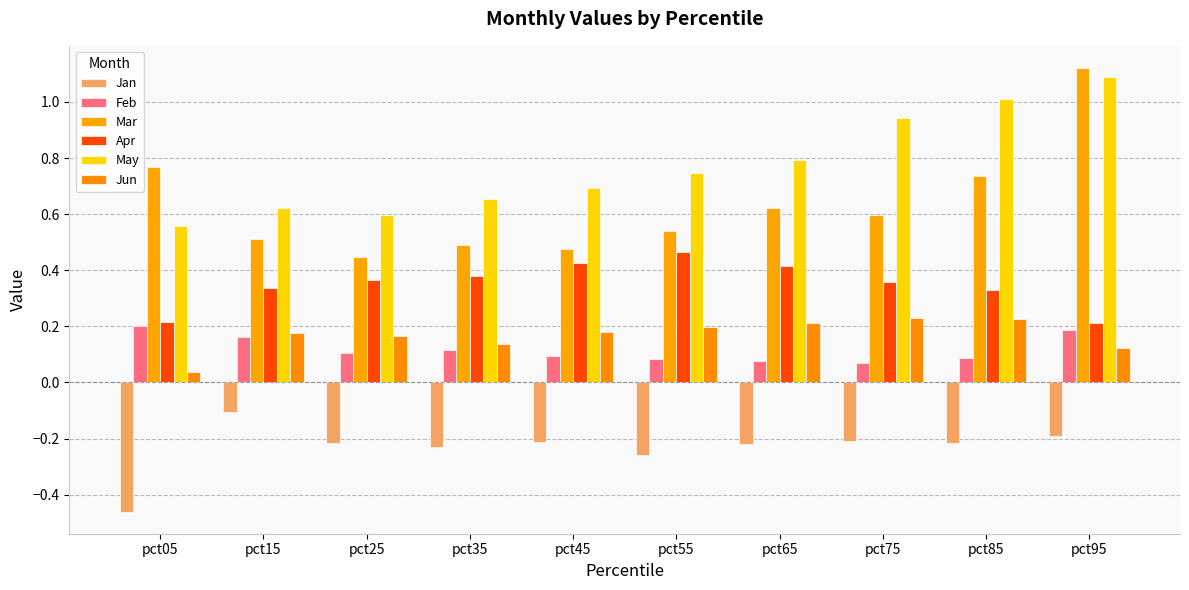

What are all the series names shown in the legend?

Jan, Feb, Mar, Apr, May, Jun